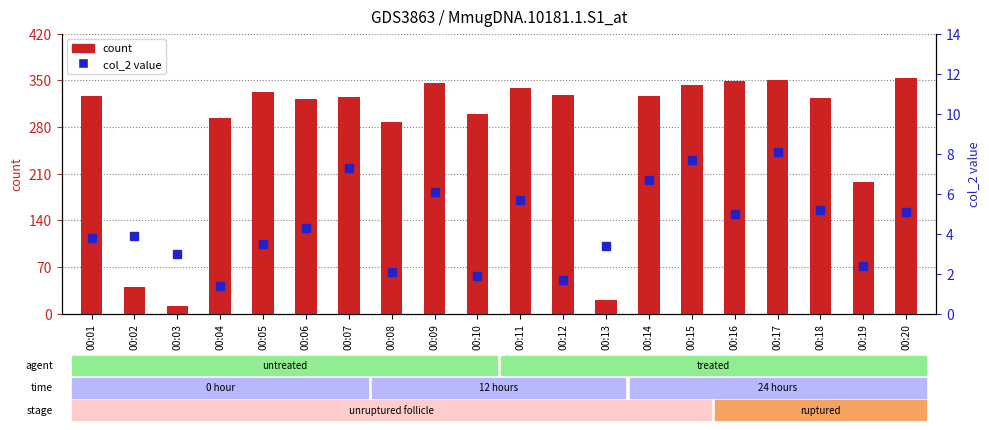

Which series changed the most between 00:02 and 00:13?

count